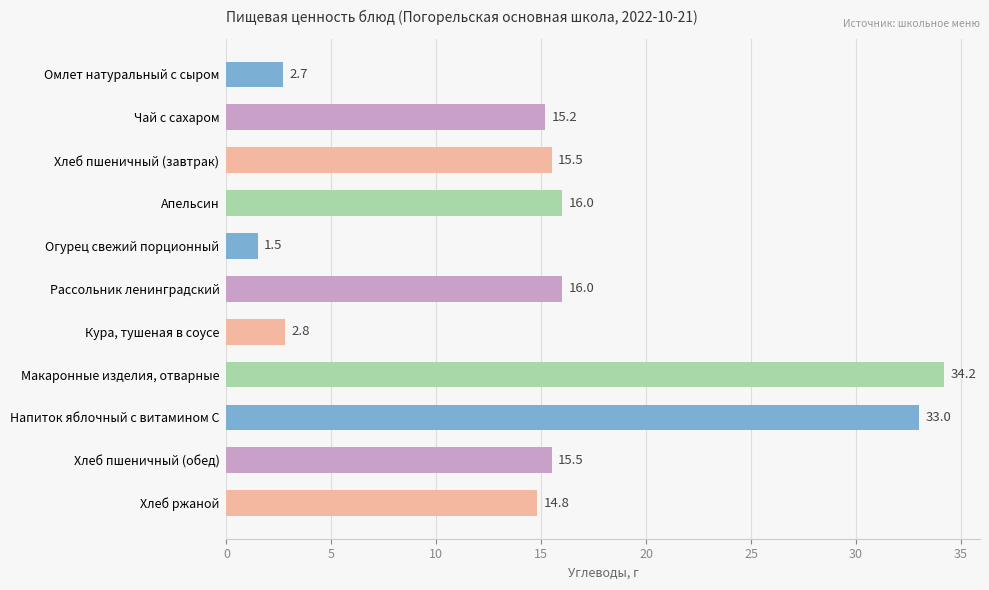

What value does the data have at Омлет натуральный с сыром?

2.7